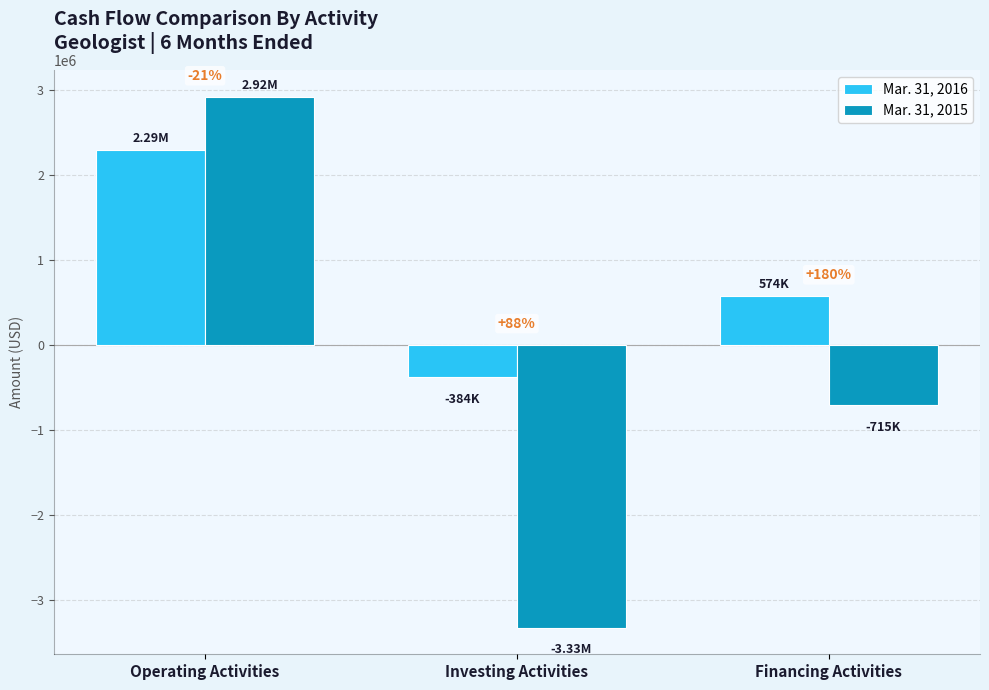

What are all the series names shown in the legend?

Mar. 31, 2016, Mar. 31, 2015